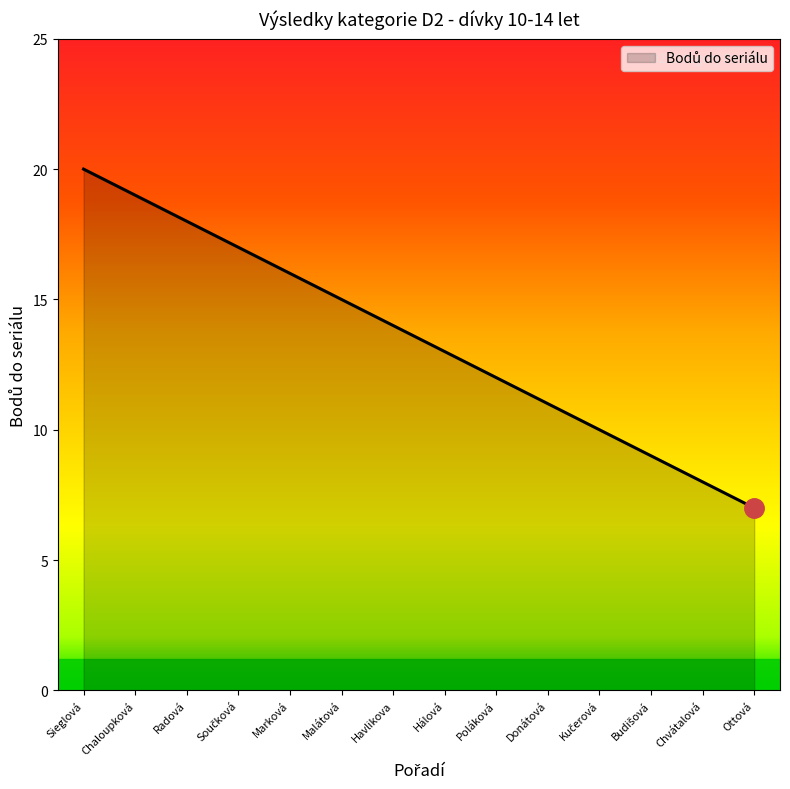

What is the difference between the maximum and minimum values?

13